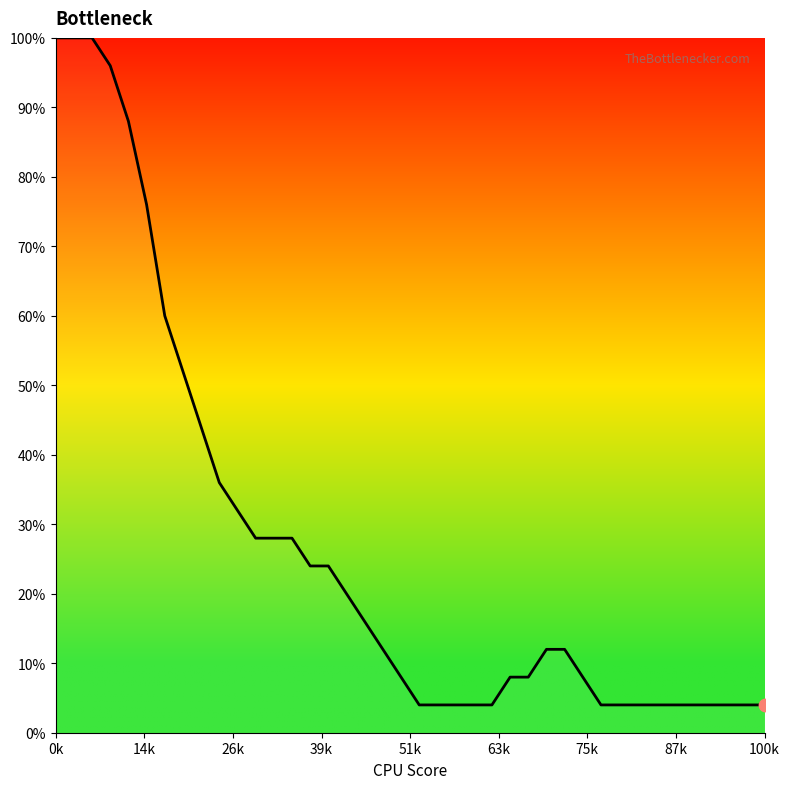

What is the minimum value shown in the chart?

4